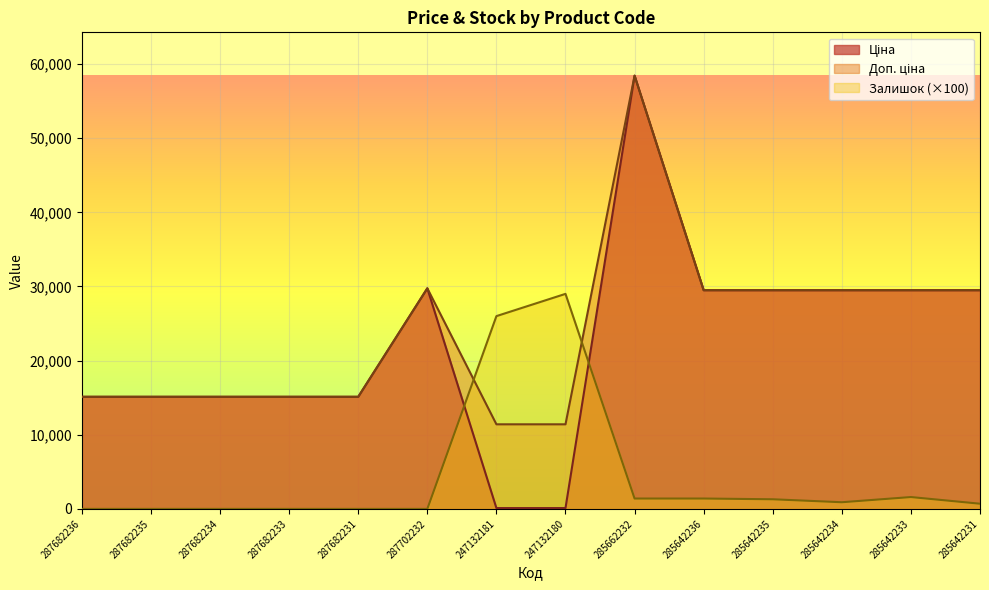

True or false: Ціна and Доп. ціна cross at least once.

False